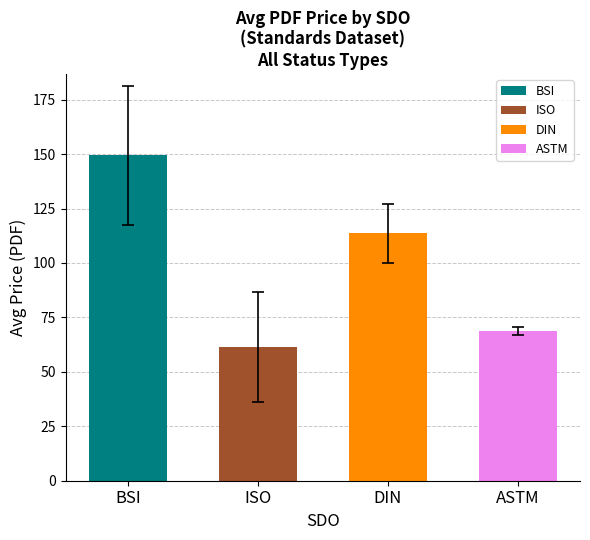

What position from the left is ISO?

2